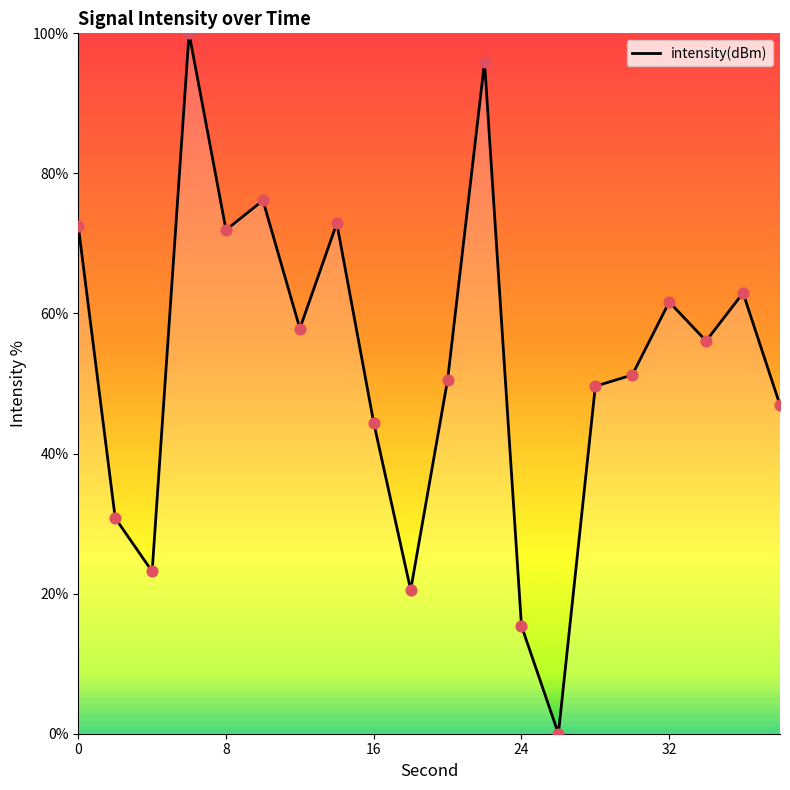

What is the difference between the maximum and minimum values?

100.0